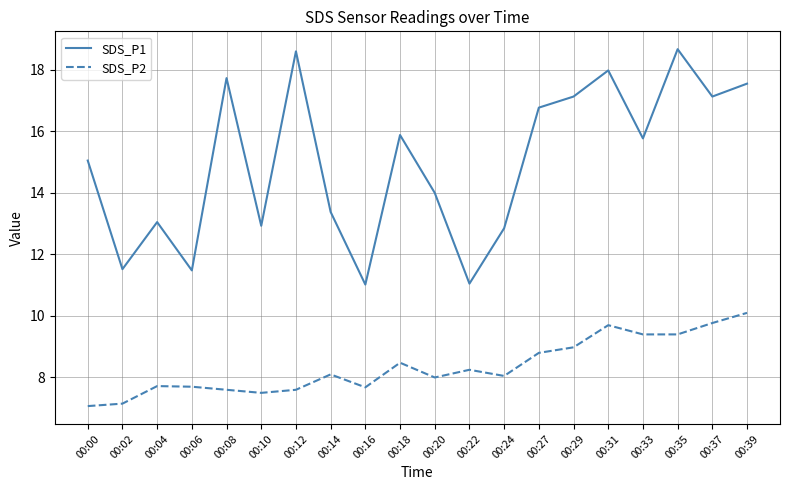

True or false: SDS_P1 and SDS_P2 cross at least once.

False